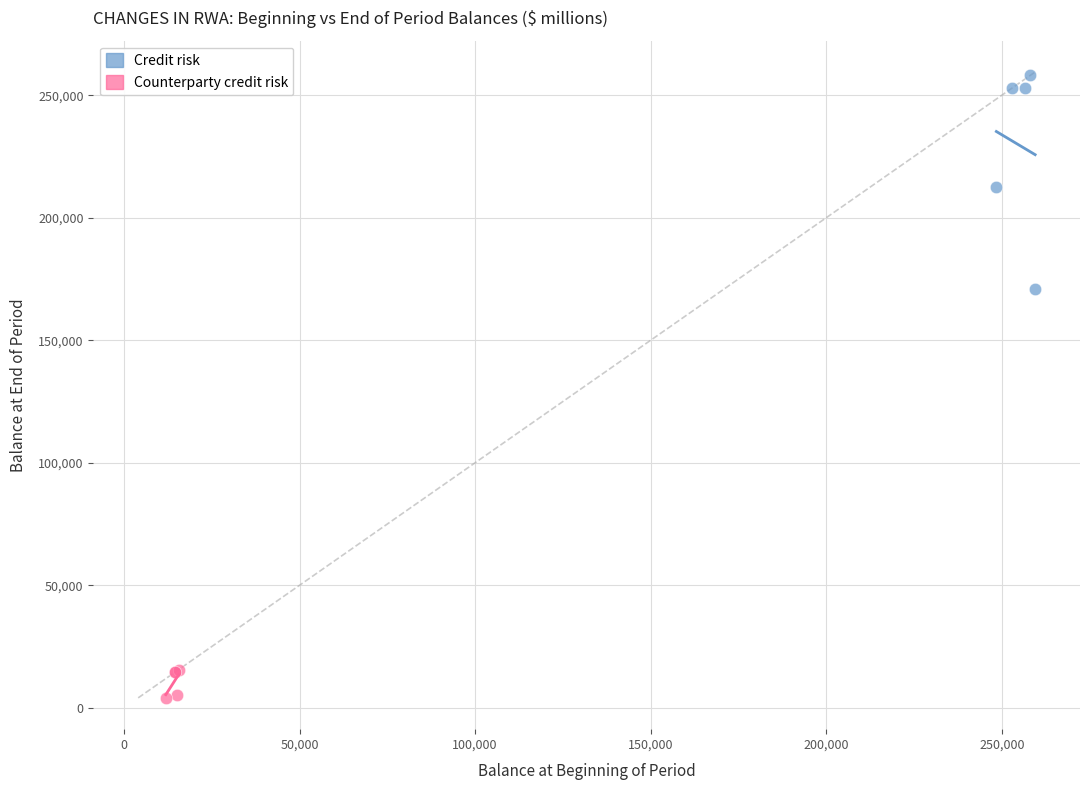

What are all the series names shown in the legend?

Credit risk, Counterparty credit risk